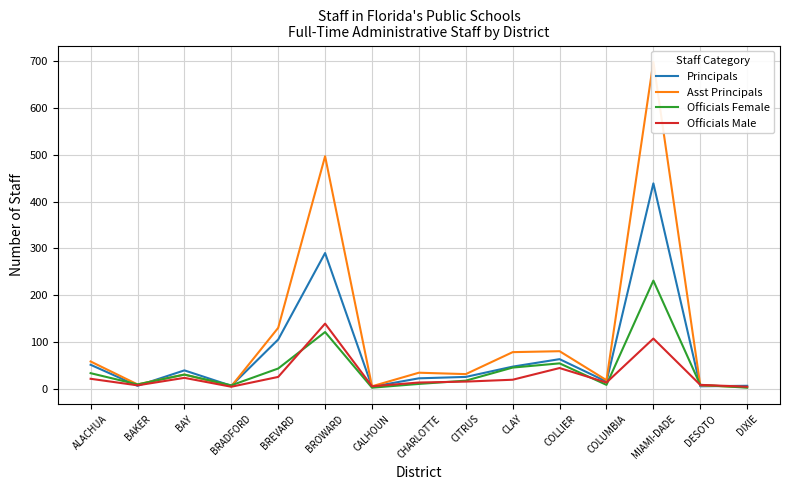

Count the number of categories in the chart.

15